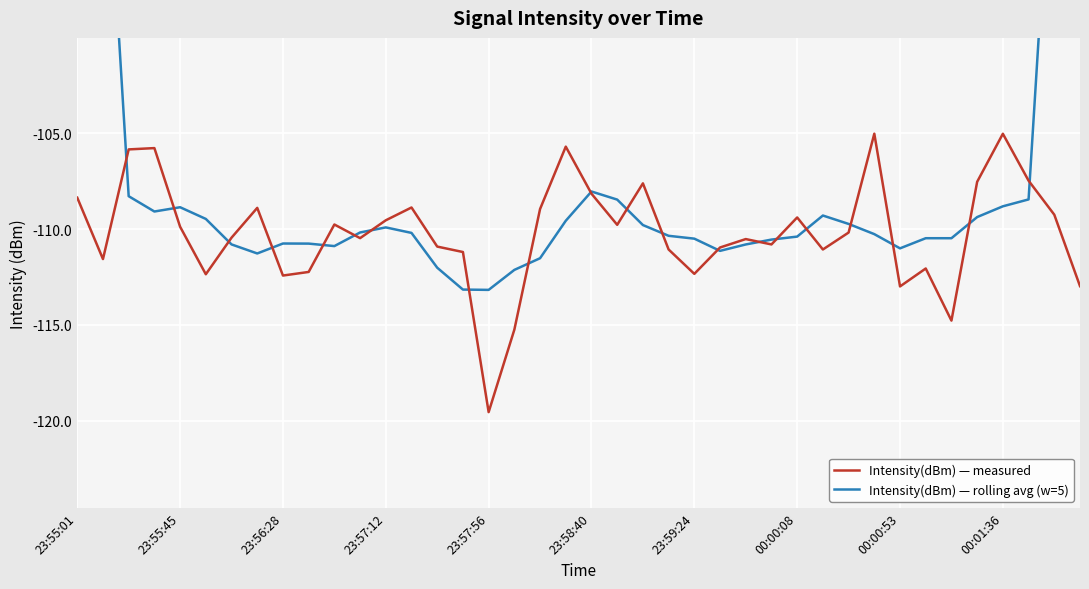

The Intensity(dBm) — measured series shows -60.8 at 23:59:24. True or false?

False